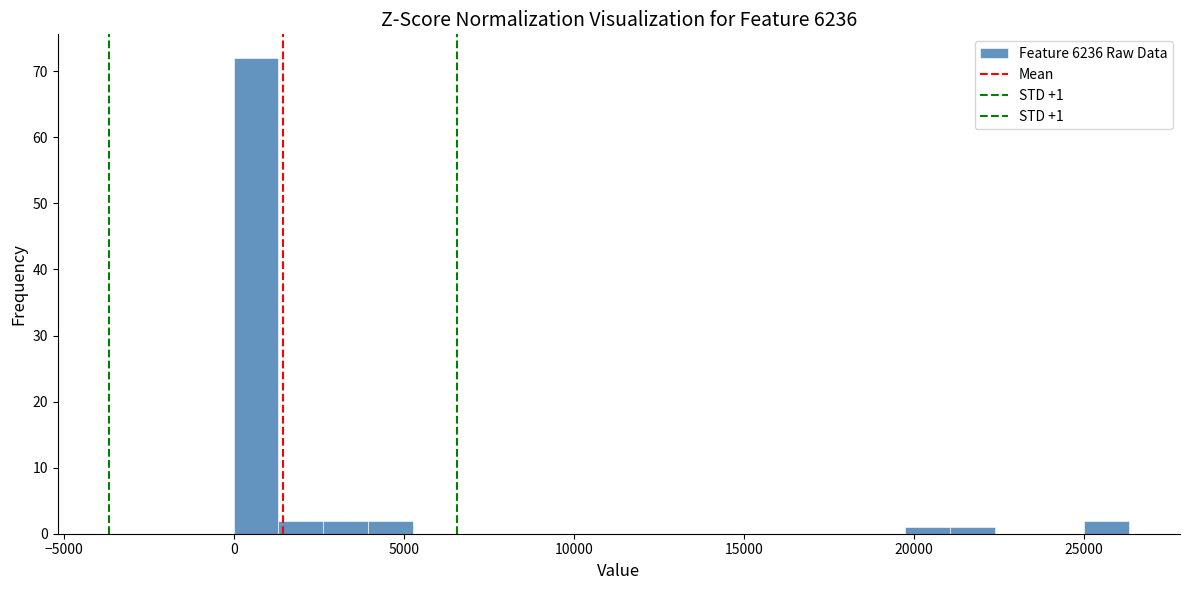

Around what value on the x-axis is the tallest bar? Give the approximate position of its centre, as read against the axis.

500